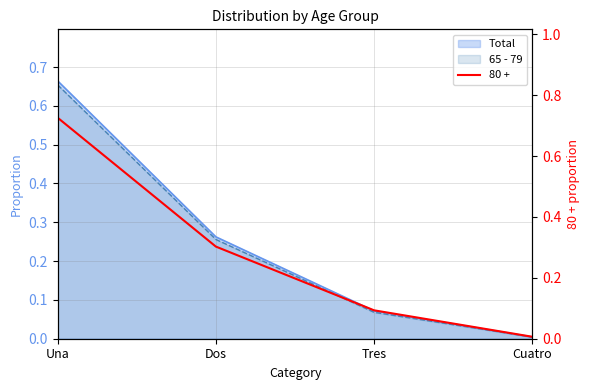

Between Tres and Cuatro, which is larger?

Tres